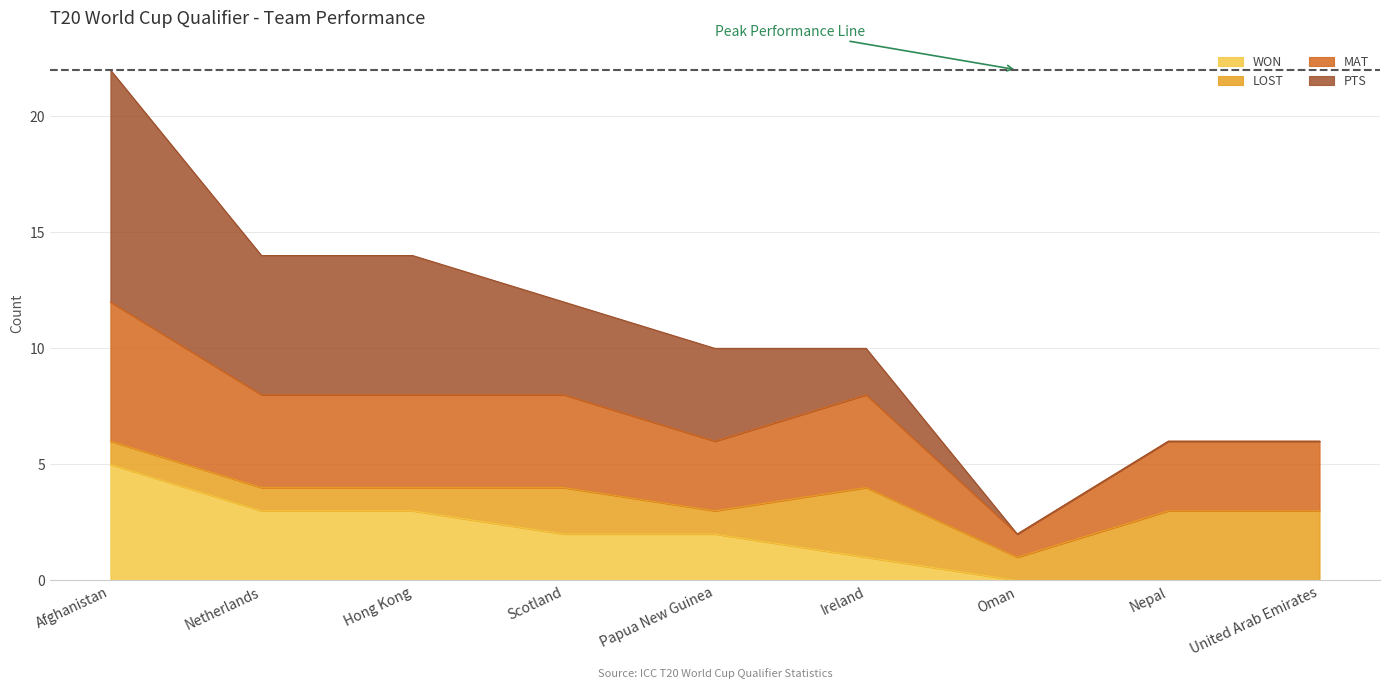

At which category is the sum across all series the highest?

Afghanistan